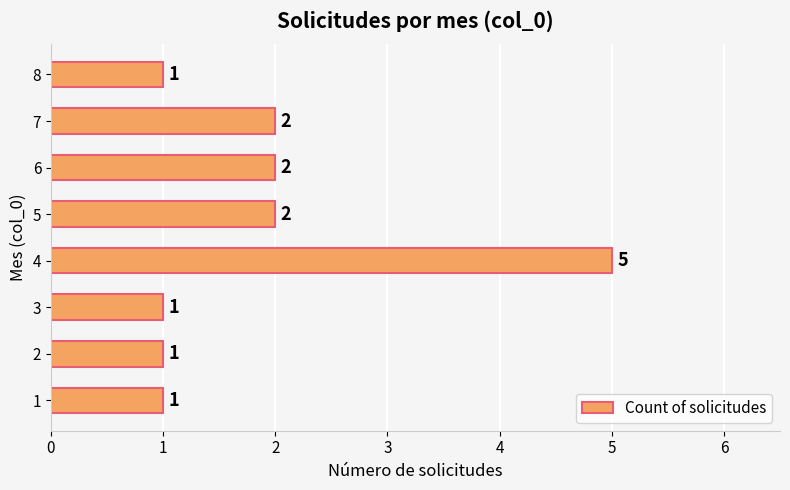

What is the maximum value shown in the chart?

5